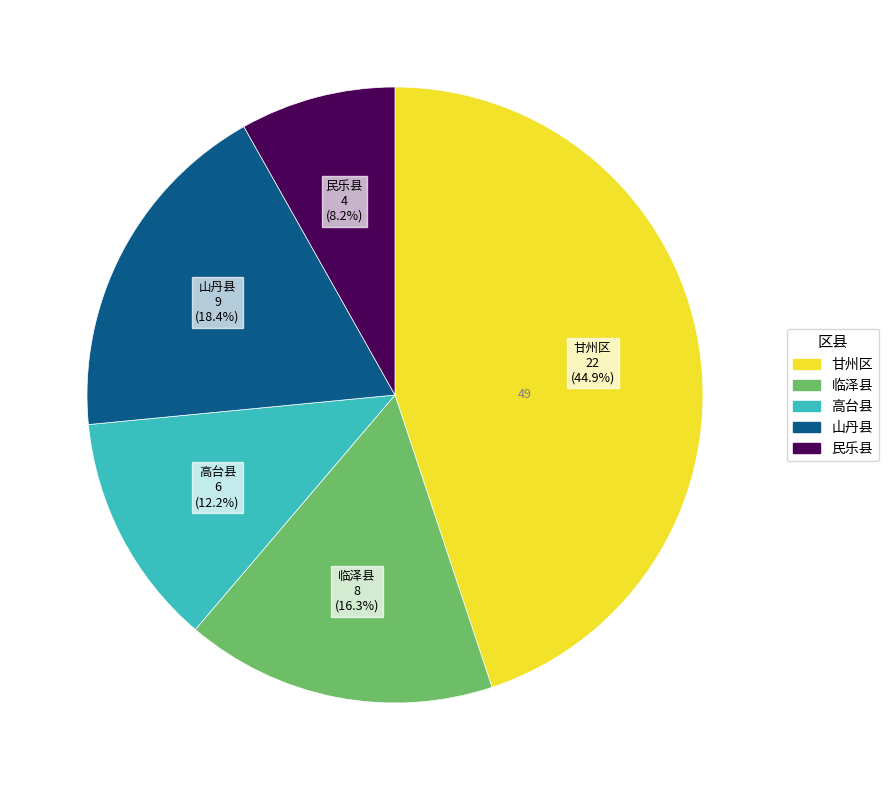

True or false: 高台县 accounts for 6% of the total.

False